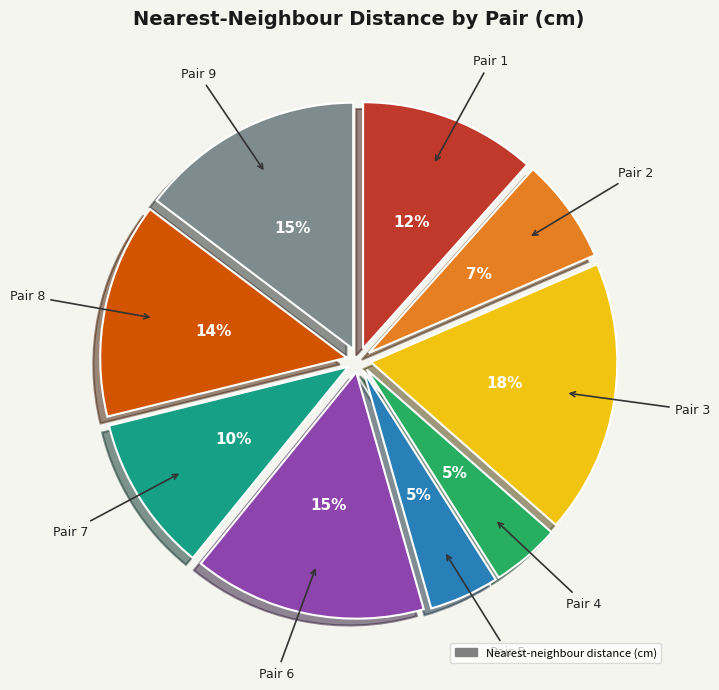

To the nearest percent, what is the difference between the largest and smallest slice percentages?

13%